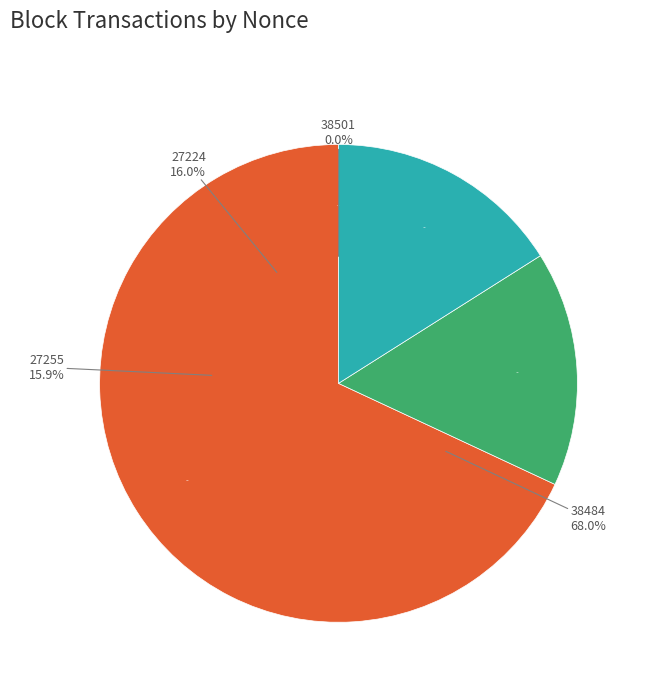

Which slice is the largest?

38484